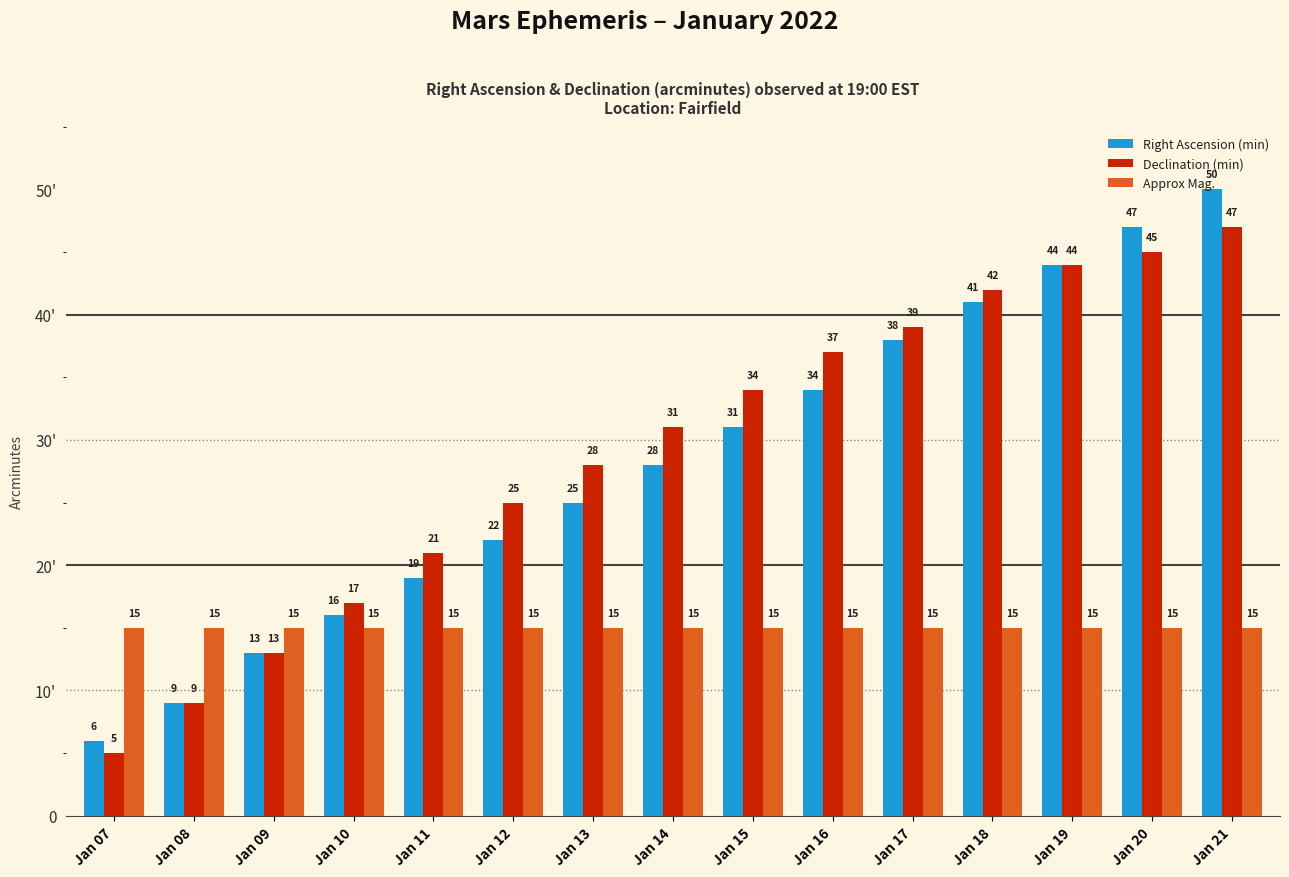

Reading right to left, list all the values displayed in this chart.

Right Ascension (min): Jan 21=50	Jan 20=47	Jan 19=44	Jan 18=41	Jan 17=38	Jan 16=34	Jan 15=31	Jan 14=28	Jan 13=25	Jan 12=22	Jan 11=19	Jan 10=16	Jan 09=13	Jan 08=9	Jan 07=6
Declination (min): Jan 21=47	Jan 20=45	Jan 19=44	Jan 18=42	Jan 17=39	Jan 16=37	Jan 15=34	Jan 14=31	Jan 13=28	Jan 12=25	Jan 11=21	Jan 10=17	Jan 09=13	Jan 08=9	Jan 07=5
Approx Mag.: Jan 21=15	Jan 20=15	Jan 19=15	Jan 18=15	Jan 17=15	Jan 16=15	Jan 15=15	Jan 14=15	Jan 13=15	Jan 12=15	Jan 11=15	Jan 10=15	Jan 09=15	Jan 08=15	Jan 07=15